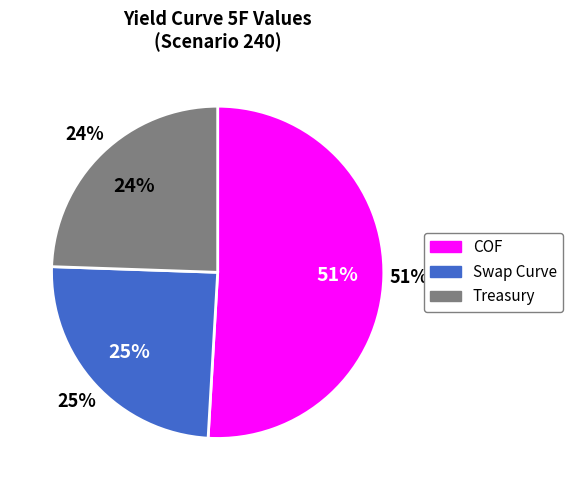

To the nearest percent, what is the difference between the largest and smallest slice percentages?

27%